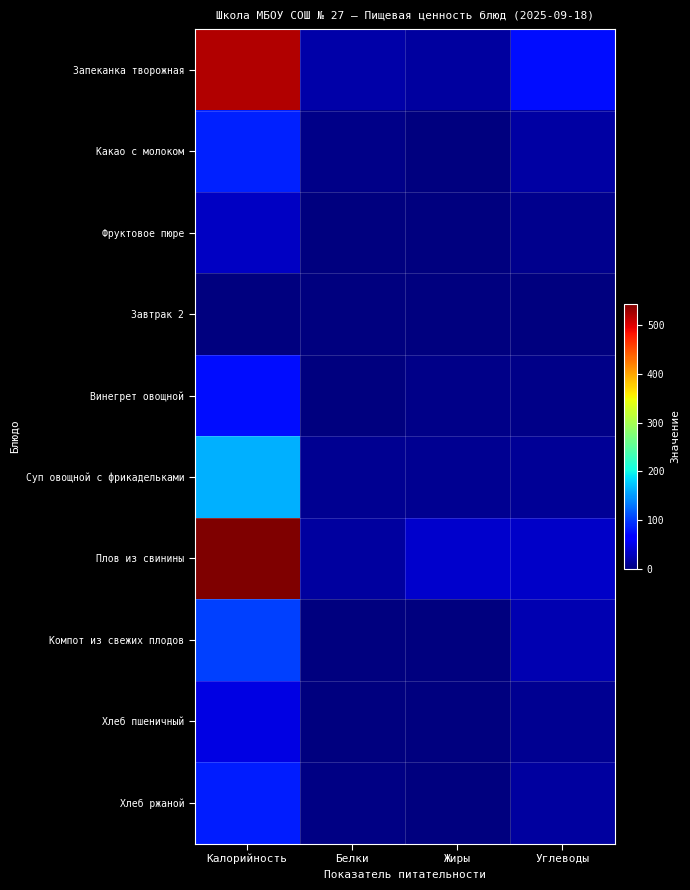

Which has a higher value, Жиры or Белки?

Белки